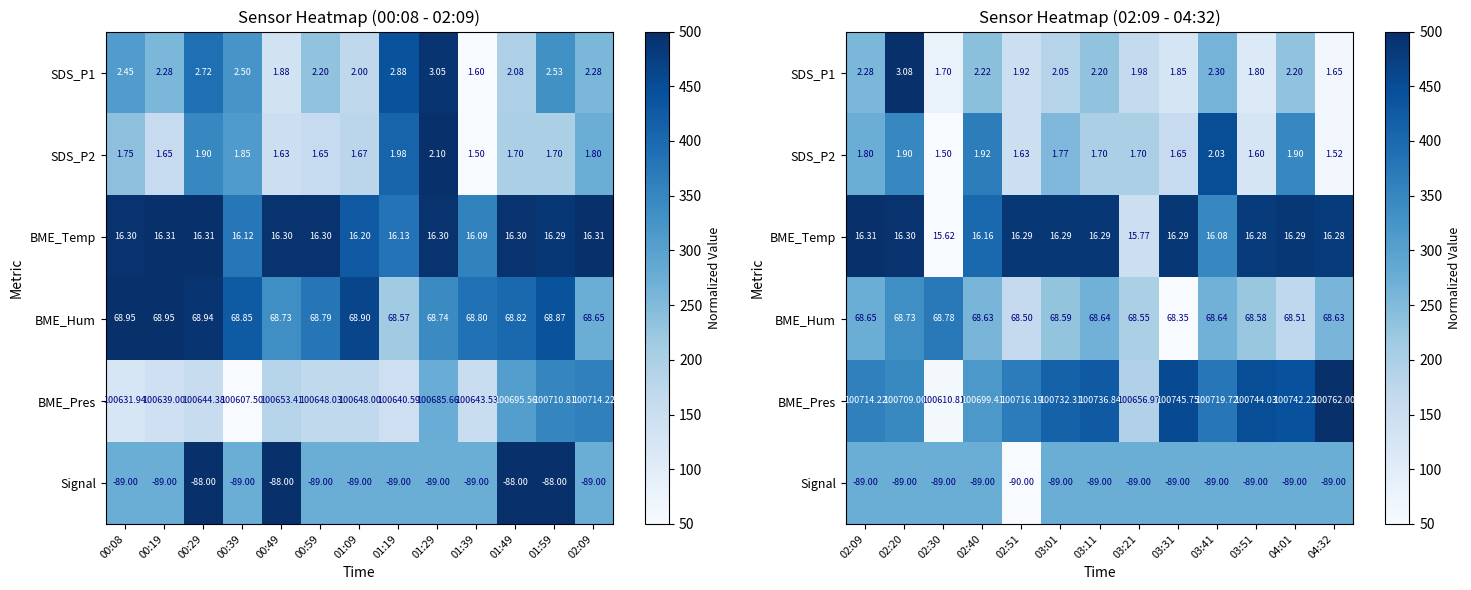

At which label does BME_Temp first exceed 486?

02:09